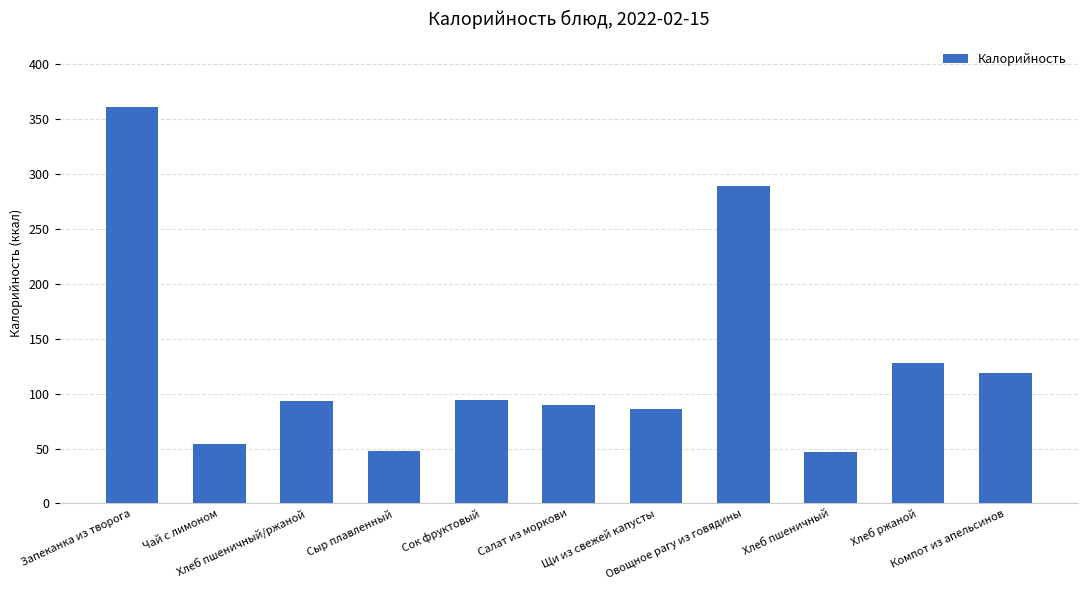

What is the maximum value shown in the chart?

361.0